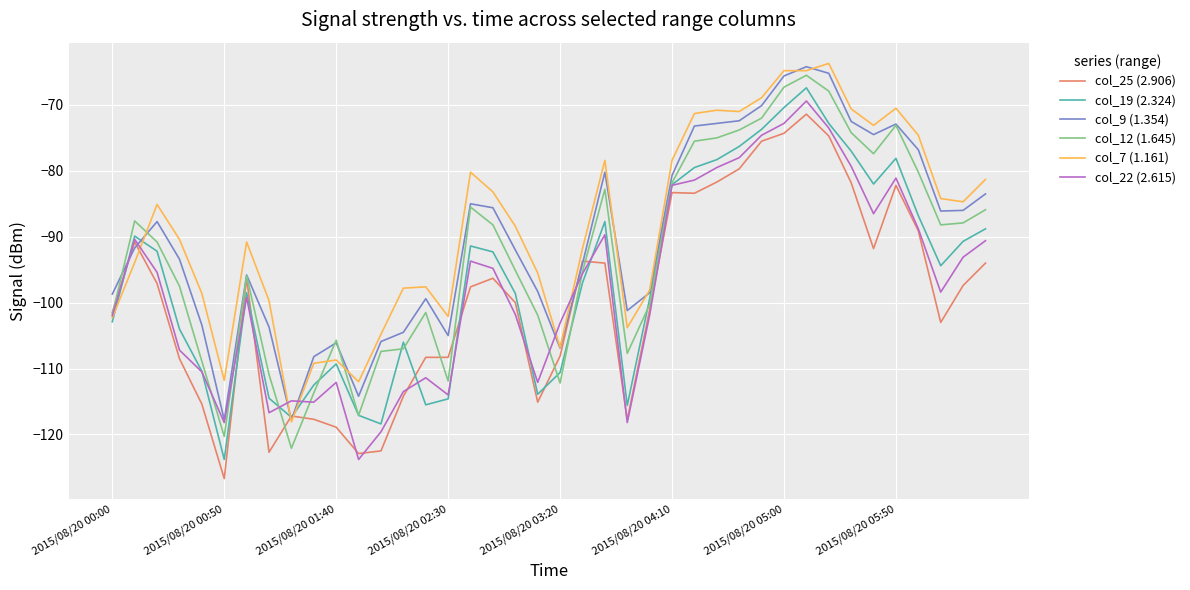

Which series has the largest total across all categories?

col_7 (1.161)